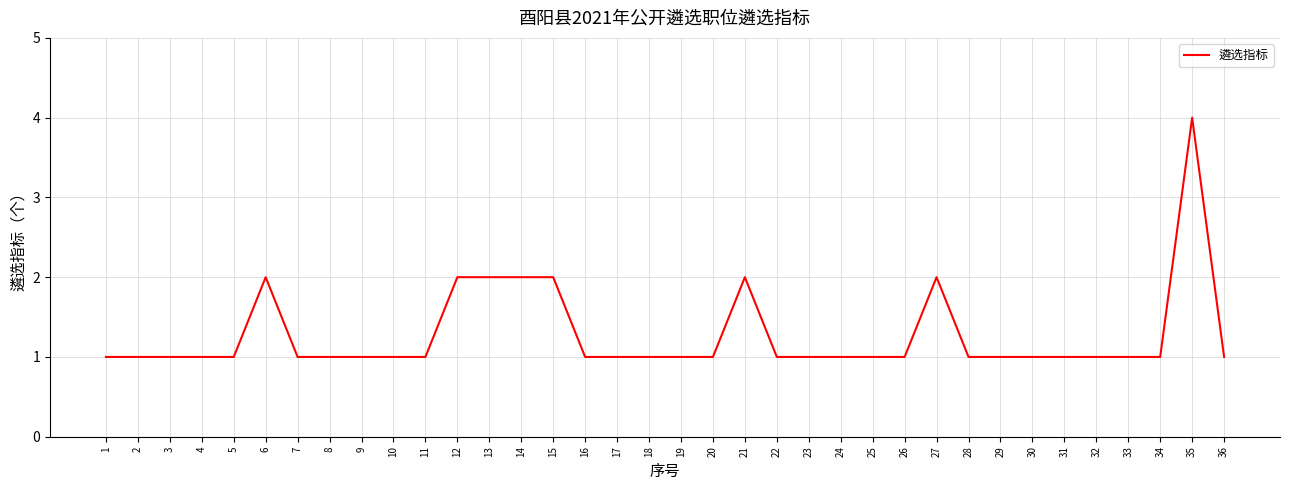

What is the difference between the maximum and second lowest values?

3